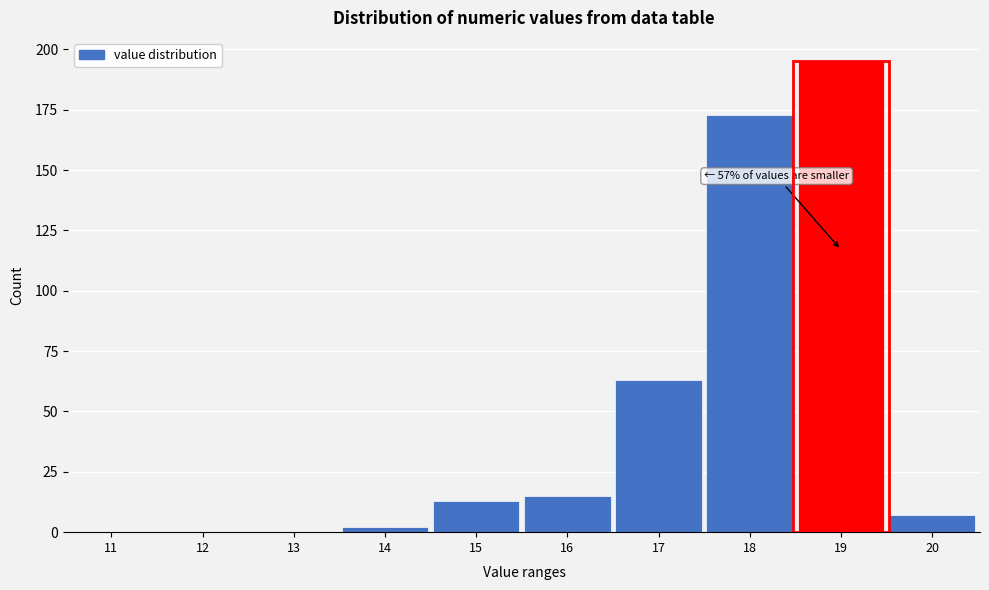

Reading left to right, list all the values displayed in this chart.

11=0	12=0	13=0	14=2	15=13	16=15	17=63	18=173	19=195	20=7